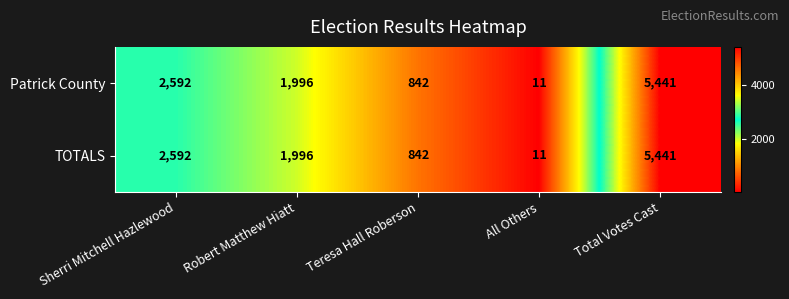

List the labels in order of Patrick County value, largest first.

Total Votes Cast, Sherri Mitchell Hazlewood, Robert Matthew Hiatt, Teresa Hall Roberson, All Others